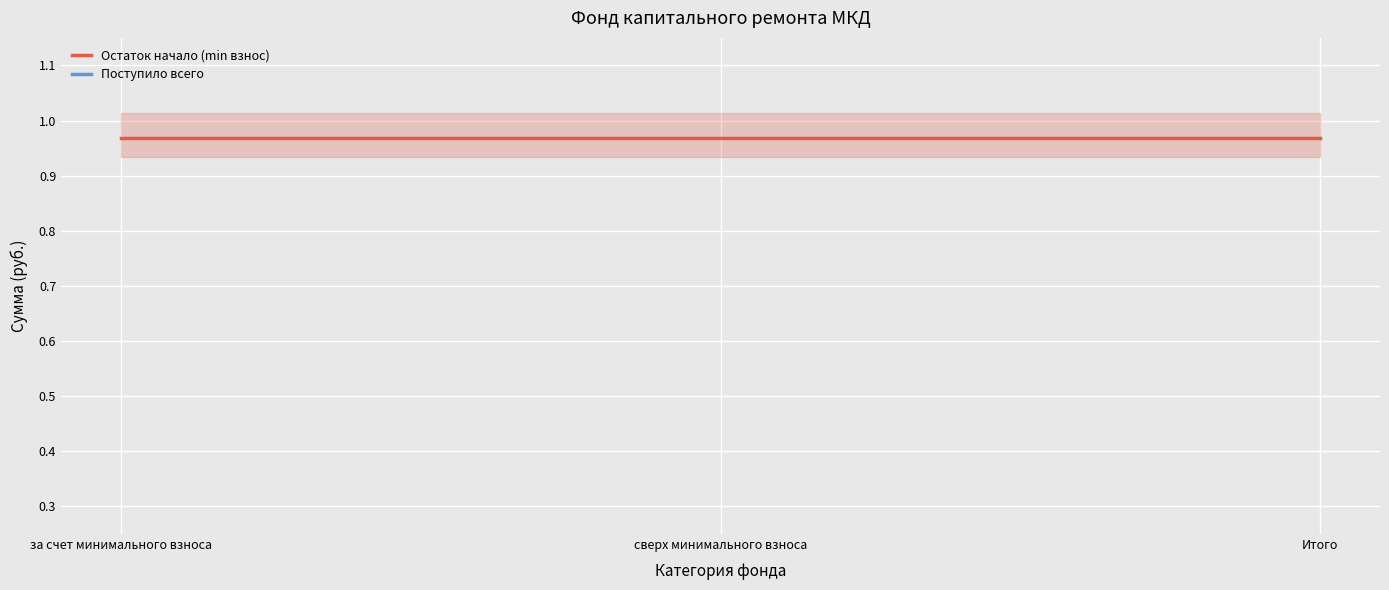

Is the value of Поступило всего at сверх минимального взноса greater than the value of Остаток начало (min взнос) at Итого?

No